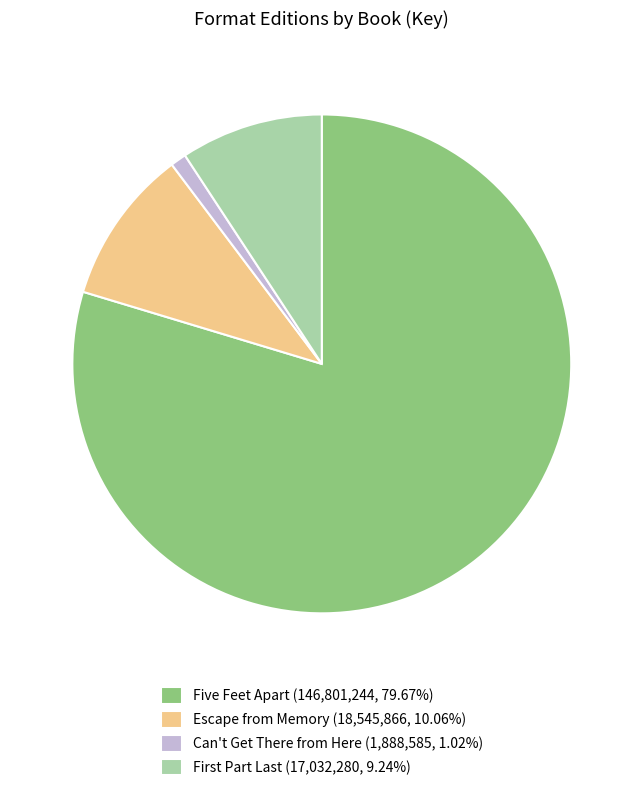

Is there any slice that represents more than half of the pie?

Yes